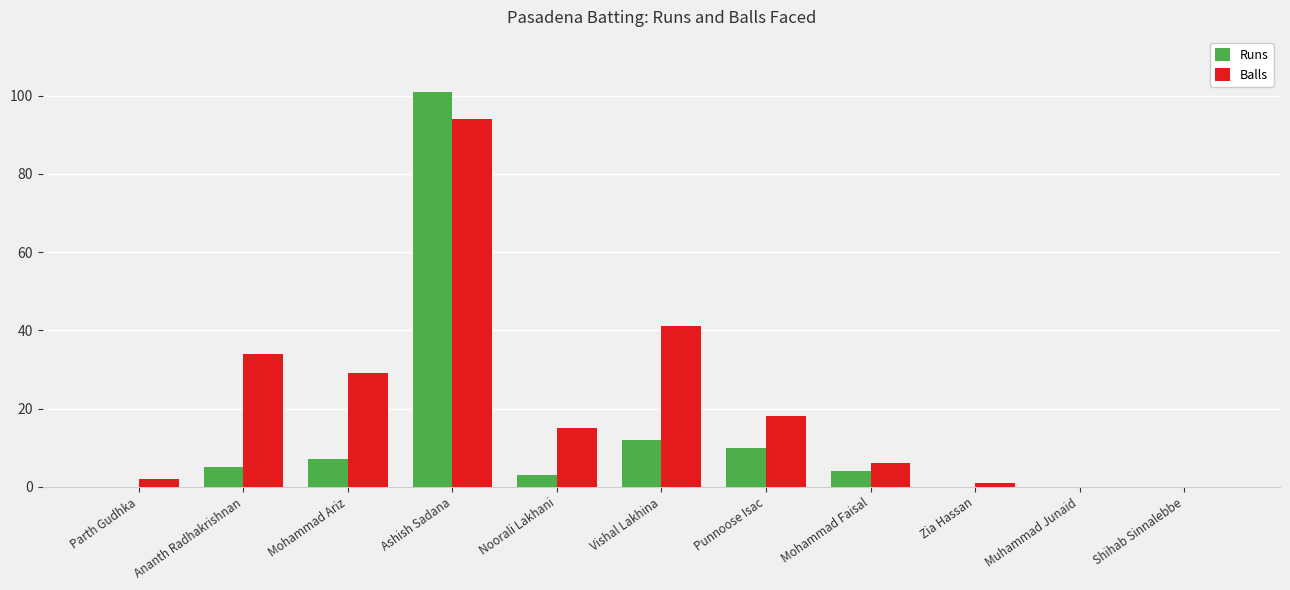

What is the sum of all Runs values?

142